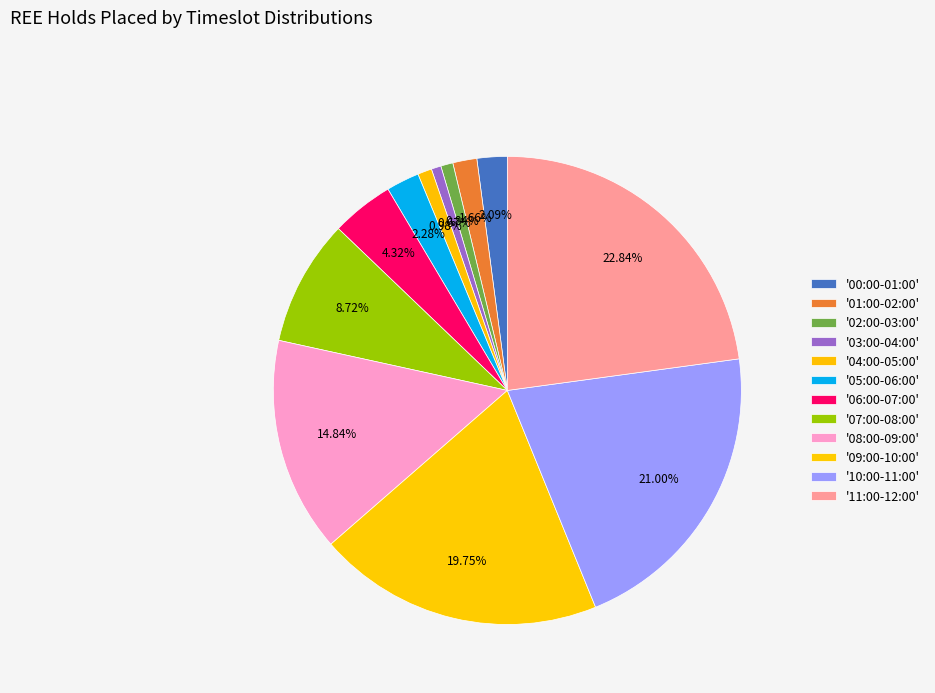

Count the number of slices in the pie.

12